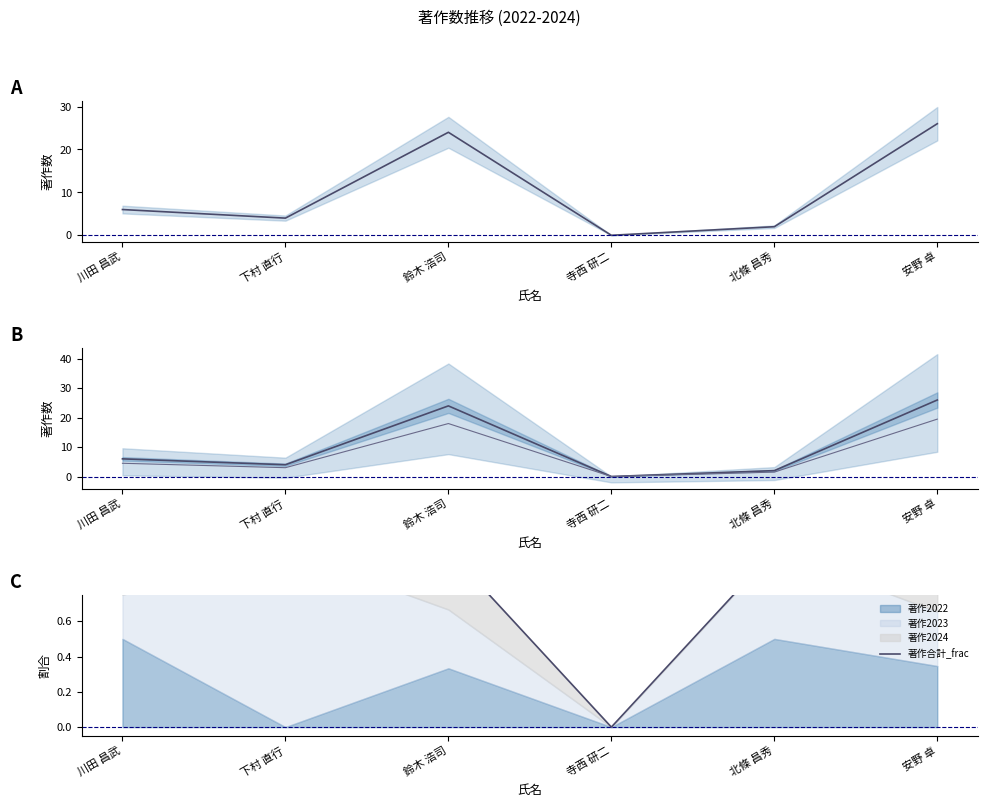

Reading left to right, what are all the values shown in this chart?

著作合計_line: 川田 昌武=6.0	下村 直行=4.0	鈴木 浩司=24.0	寺西 研二=0.0	北條 昌秀=2.0	安野 卓=26.0
著作合計(欧文)_line: 川田 昌武=6.0	下村 直行=4.0	鈴木 浩司=24.0	寺西 研二=0.0	北條 昌秀=2.0	安野 卓=26.0
著作合計(欧文)_lower: 川田 昌武=4.5	下村 直行=3.0	鈴木 浩司=18.0	寺西 研二=0.0	北條 昌秀=1.5	安野 卓=19.5
著作合計_frac: 川田 昌武=1.0	下村 直行=1.0	鈴木 浩司=1.0	寺西 研二=0.0	北條 昌秀=1.0	安野 卓=1.0